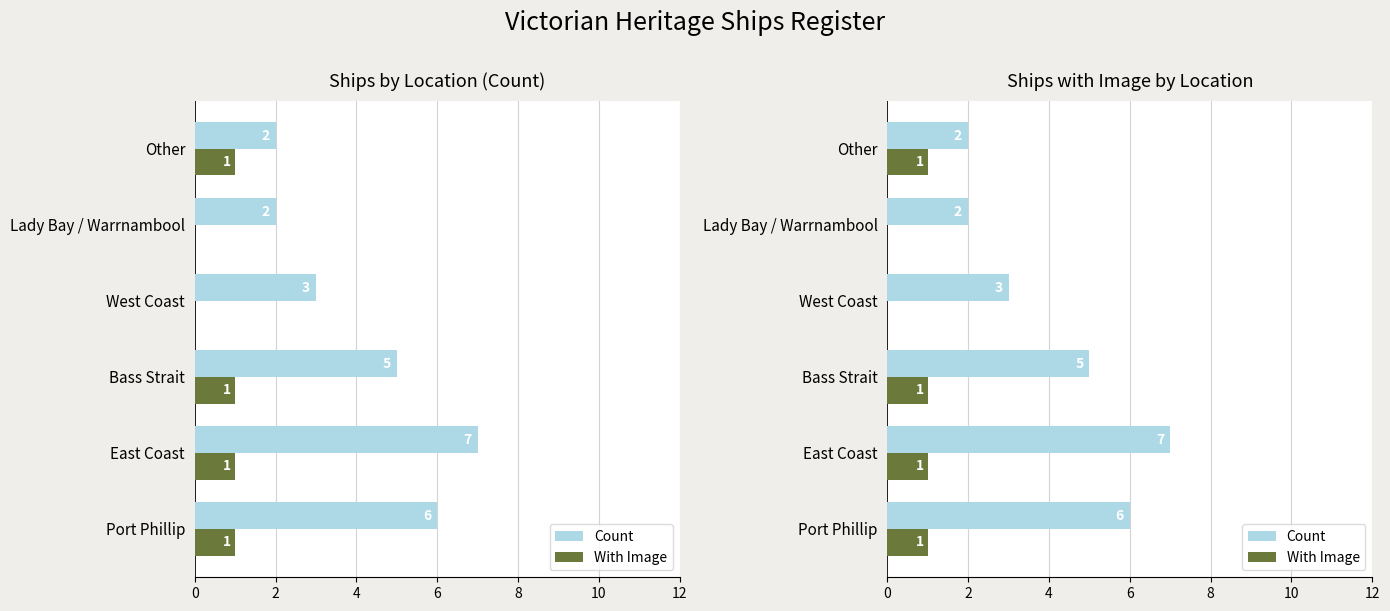

Reading left to right, transcribe all the data shown in this chart.

Count: 6	7	5	3	2	2
With Image: 1	1	1	0	0	1